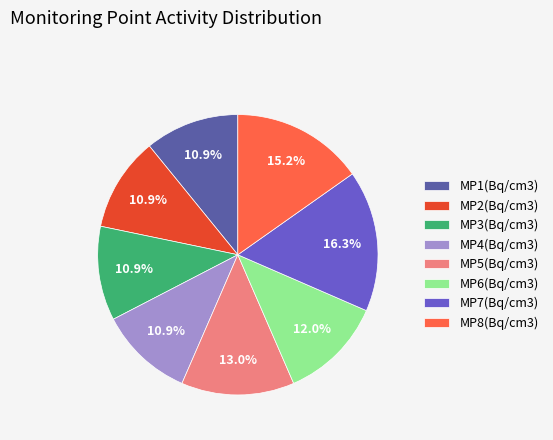

Is MP5(Bq/cm3) the majority of the pie?

No